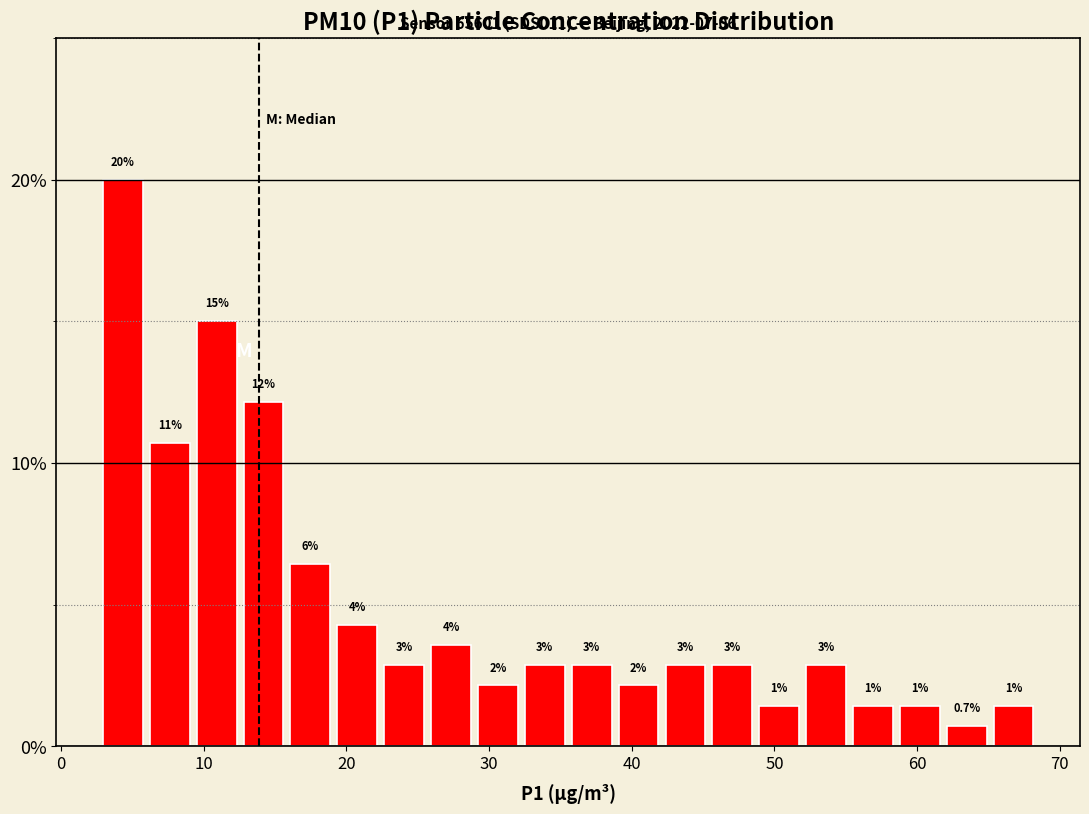

Read against the x-axis, roughly where is the centre of the tallest bar?

4